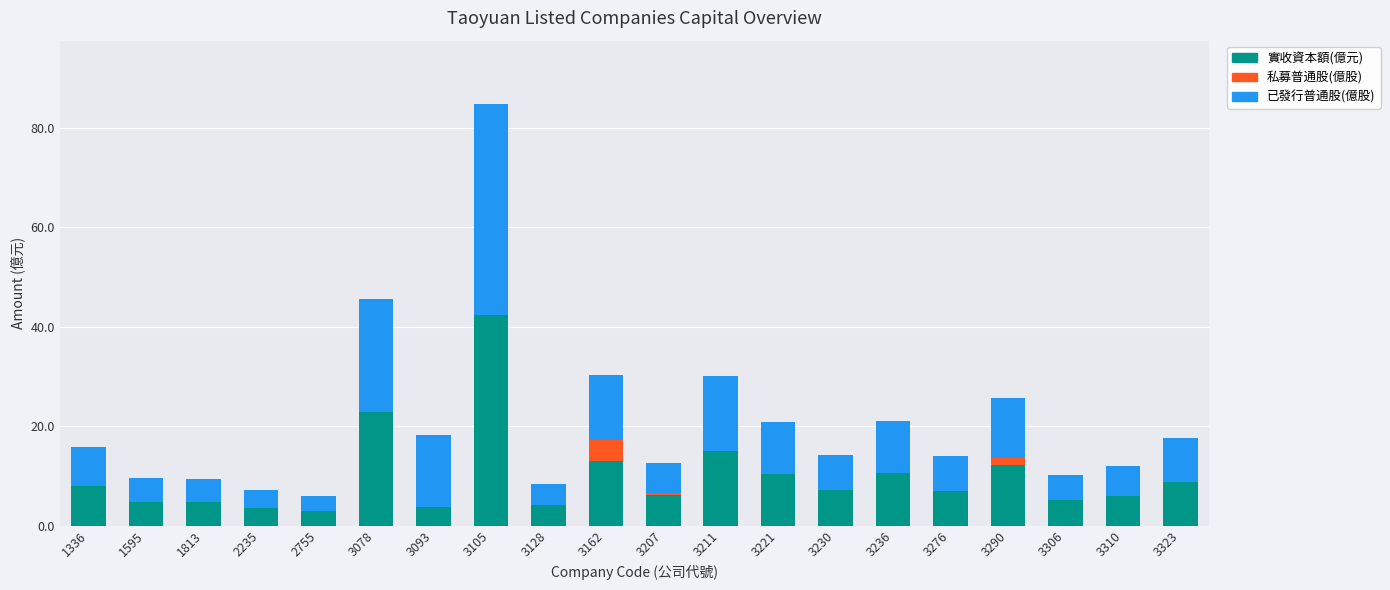

What is the total value across all series at 3105?

84.8